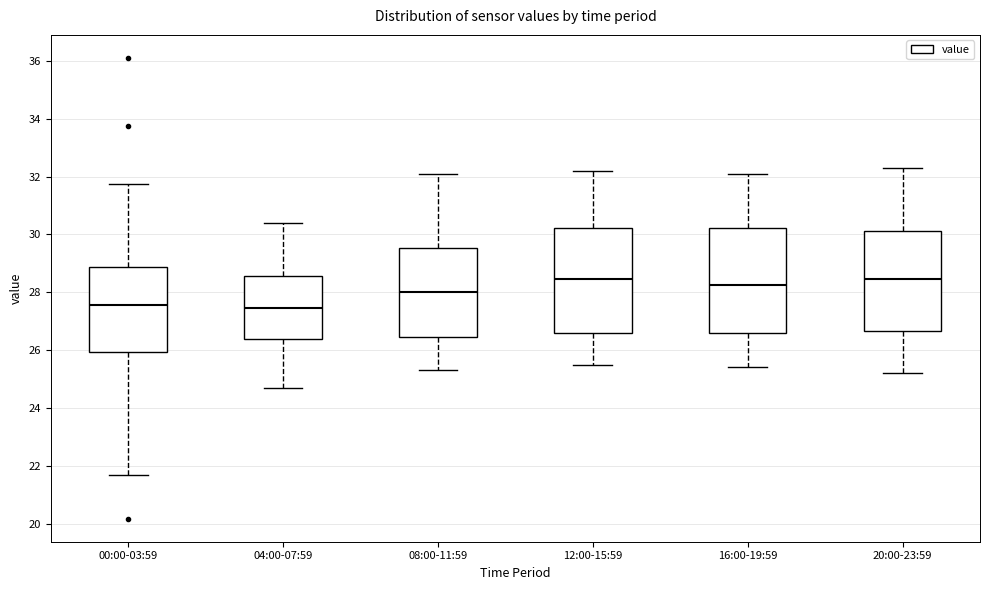

Where does the upper whisker of the box for 00:00-03:59 end on the y-axis? The values are not printed on the chart, so give them approximately, as read against the axis.

31.8